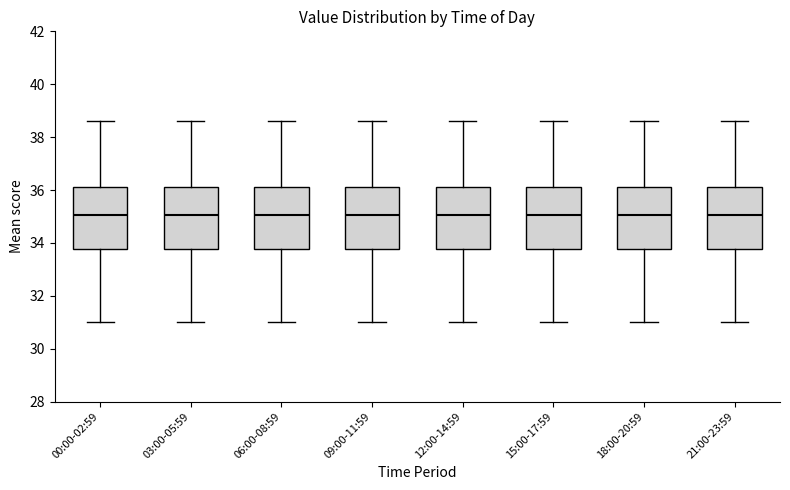

Reading left to right, transcribe this box plot: for each box, give where its median line is, the range the box spans, and where its two whiskers end, as read against the y-axis. The values are not printed on the chart, so give them approximately, as read against the axis.

00:00-02:59: median 35.0, box 33.8 to 36.2, whiskers 31.0 to 38.6
03:00-05:59: median 35.0, box 33.8 to 36.2, whiskers 31.0 to 38.6
06:00-08:59: median 35.0, box 33.8 to 36.2, whiskers 31.0 to 38.6
09:00-11:59: median 35.0, box 33.8 to 36.2, whiskers 31.0 to 38.6
12:00-14:59: median 35.0, box 33.8 to 36.2, whiskers 31.0 to 38.6
15:00-17:59: median 35.0, box 33.8 to 36.2, whiskers 31.0 to 38.6
18:00-20:59: median 35.0, box 33.8 to 36.2, whiskers 31.0 to 38.6
21:00-23:59: median 35.0, box 33.8 to 36.2, whiskers 31.0 to 38.6